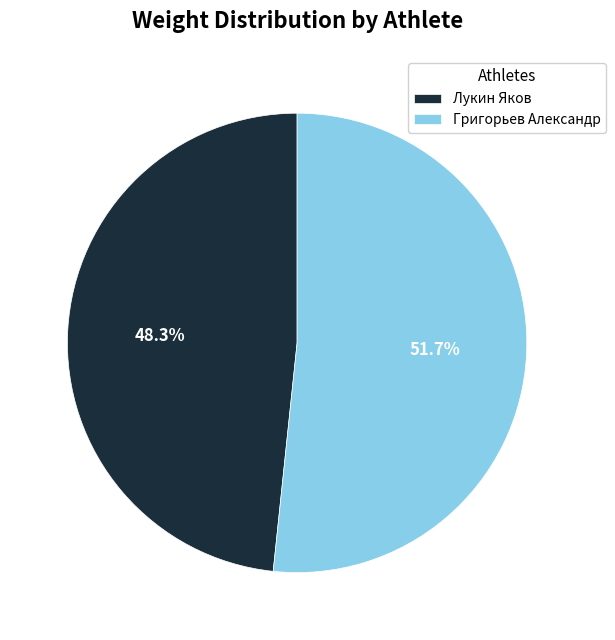

Count the number of slices in the pie.

2